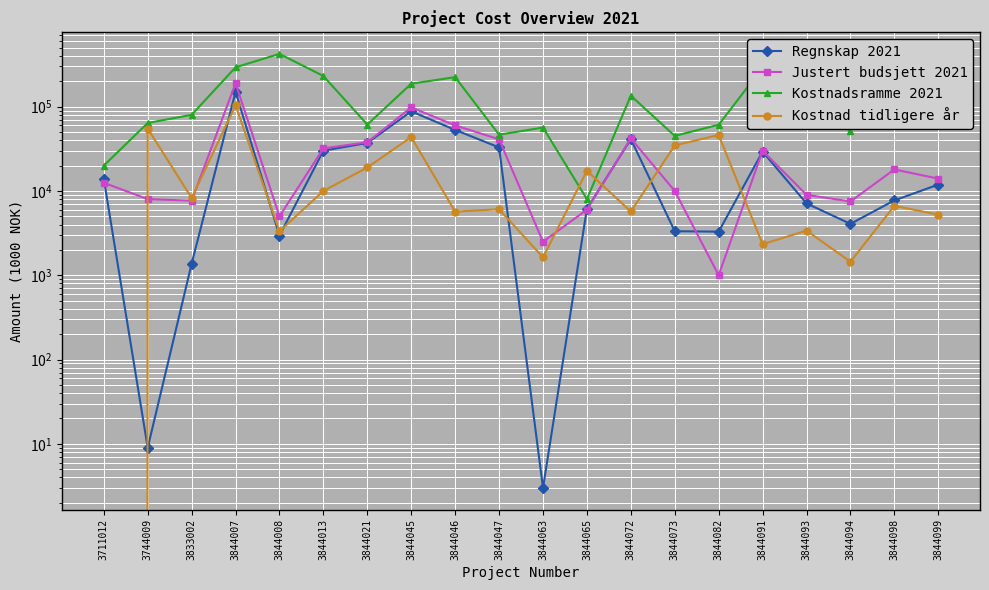

Reading right to left, list all the values displayed in this chart.

Regnskap 2021: 11896	7723	4073	7114	29277	3290	3329	41180	6144	3	32849	52959	87972	37102	30050	2959	150285	1369	9	13853
Justert budsjett 2021: 14000	18000	7500	9000	30000	1000	10000	42000	6000	2500	40940	60000	98000	37800	32000	5000	189150	7670	8000	12500
Kostnadsramme 2021: 132000	165000	52000	88000	291000	61000	45000	135000	8000	56500	46500	224100	187200	61300	231000	423000	293100	80000	64000	20000
Kostnad tidligere år: 5231	6664	1448	3385	2333	46091	34710	5709	17324	1630	6067	5686	43571	18992	10000	3326	103902	8245	54936	0